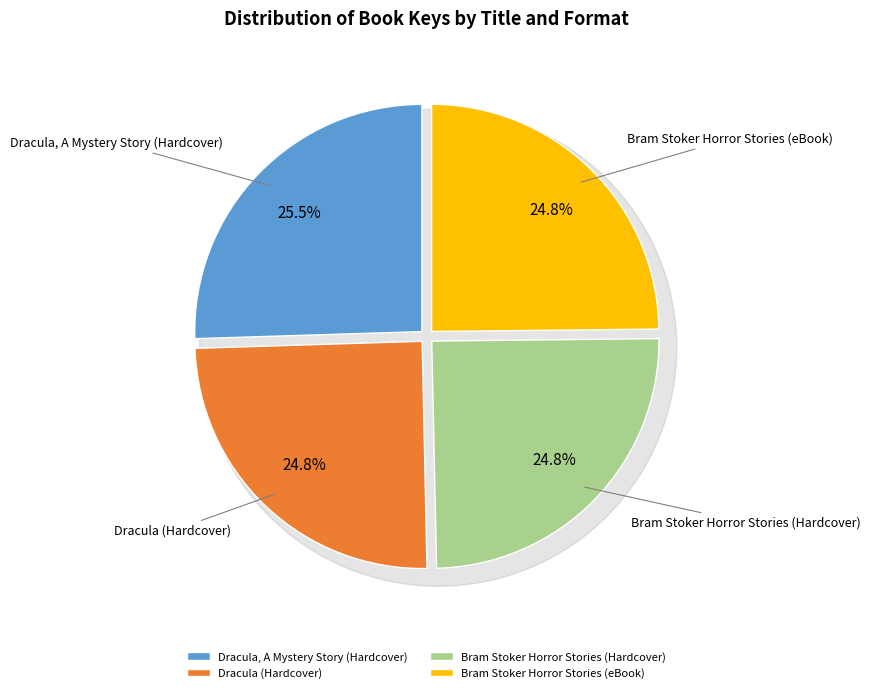

To the nearest percent, what portion does Dracula (Hardcover) represent?

25%